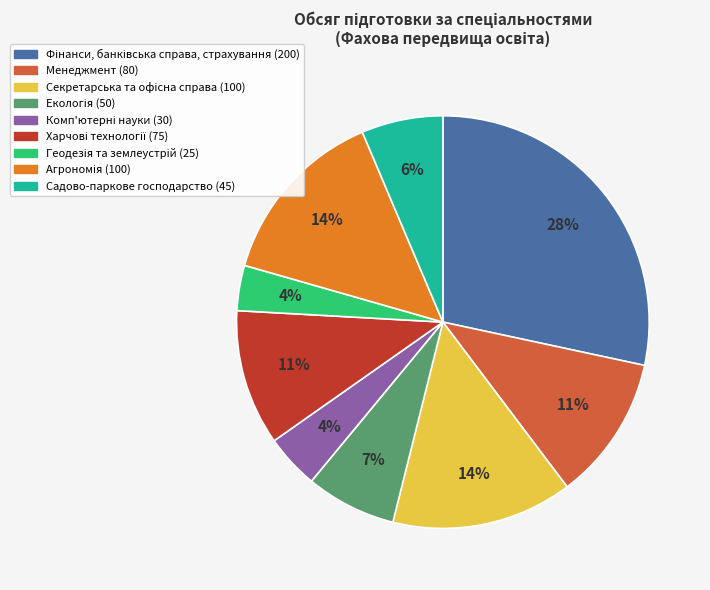

How many slices are in this pie chart?

9